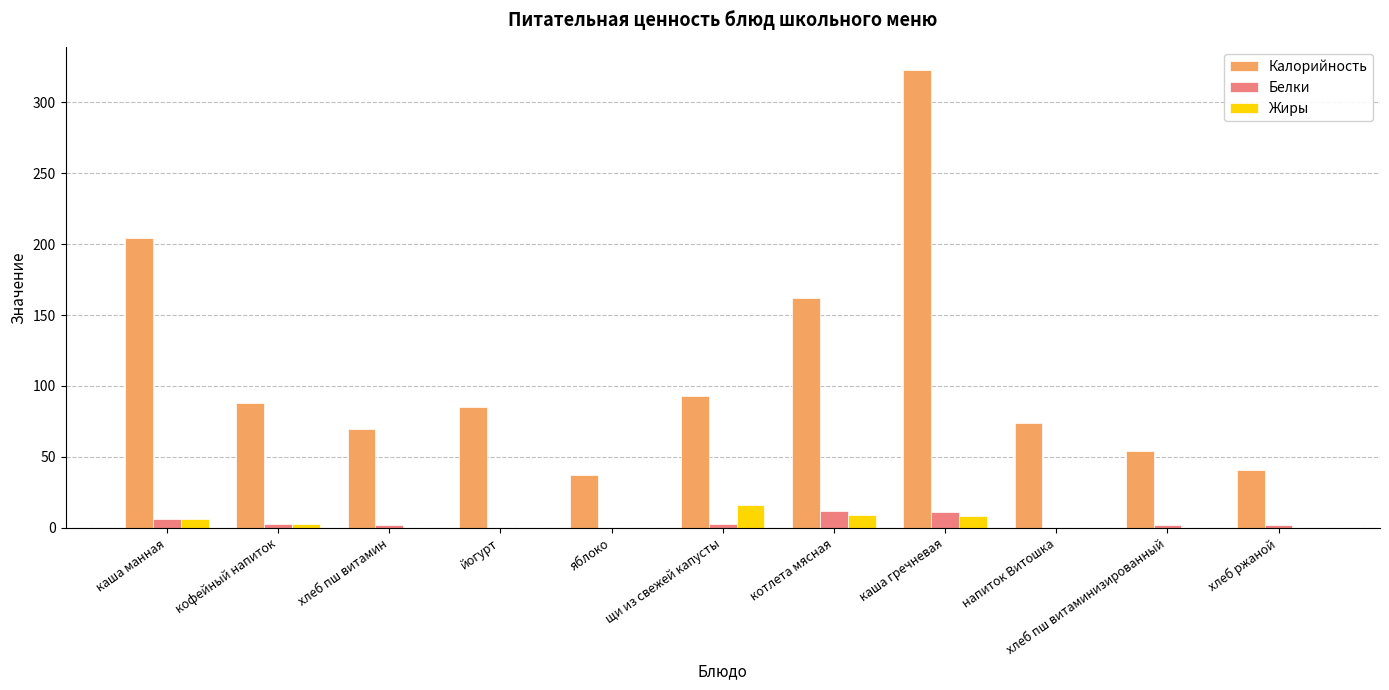

Which series changed the most between яблоко and напиток Витошка?

Калорийность